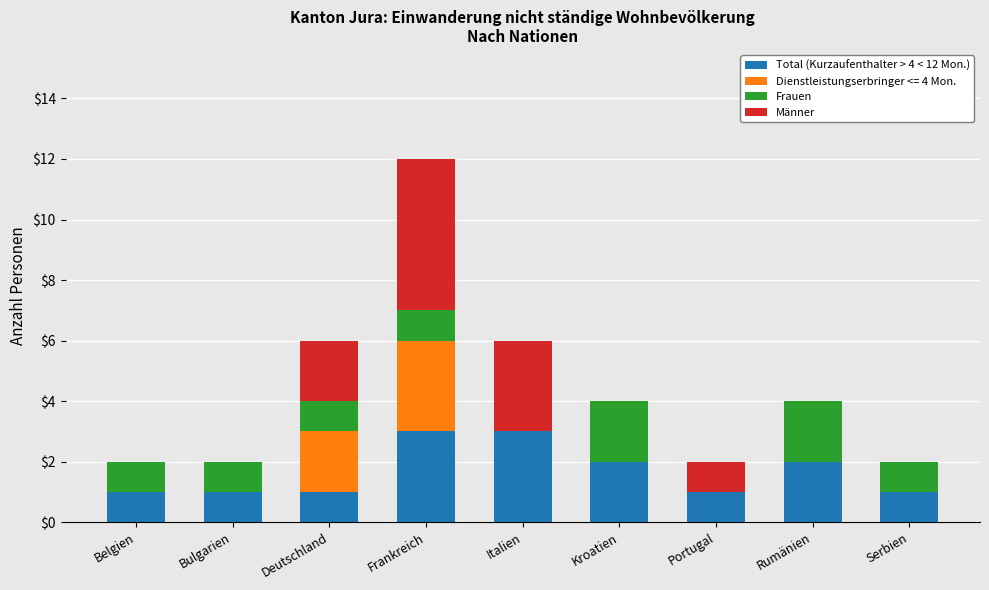

True or false: Total (Kurzaufenthalter > 4 < 12 Mon.) has a value of 4 at Frankreich.

False